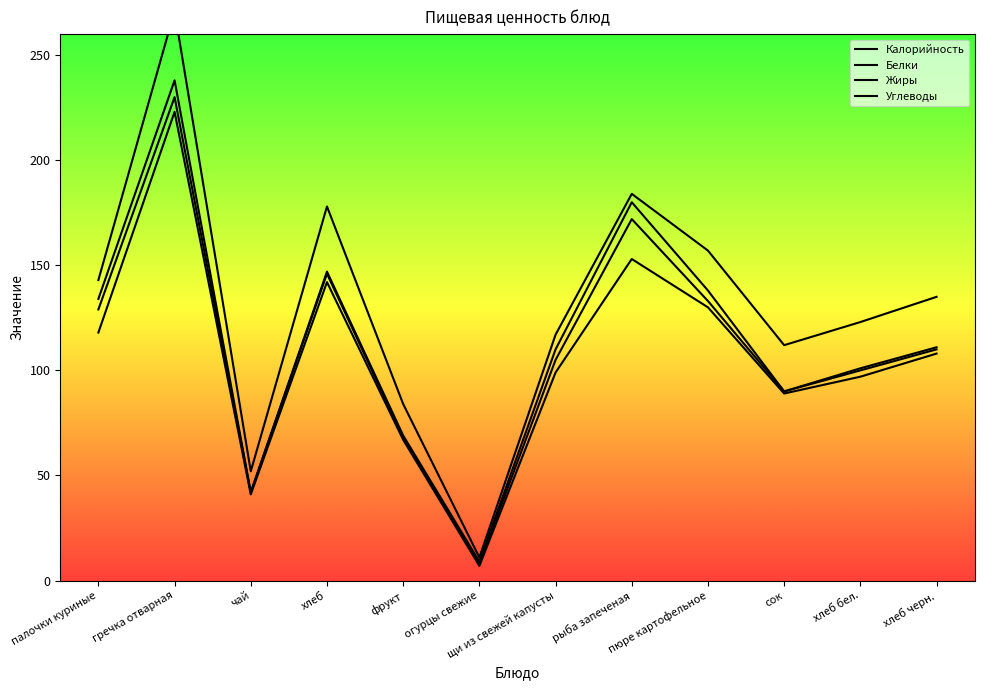

Reading left to right, list all the values displayed in this chart.

Калорийность: 118	223	41	142	67	7	99	153	130	89	97	108
Белки: 129	230	42	146	68	8	105	172	133	90	100	110
Жиры: 134	238	42	147	69	9	110	180	138	90	101	111
Углеводы: 143	271	52	178	84	11	117	184	157	112	123	135